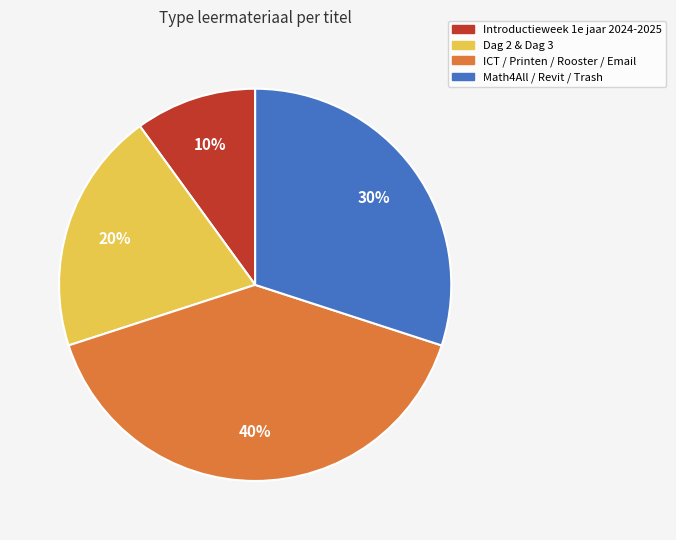

Is there any slice that represents more than half of the pie?

No